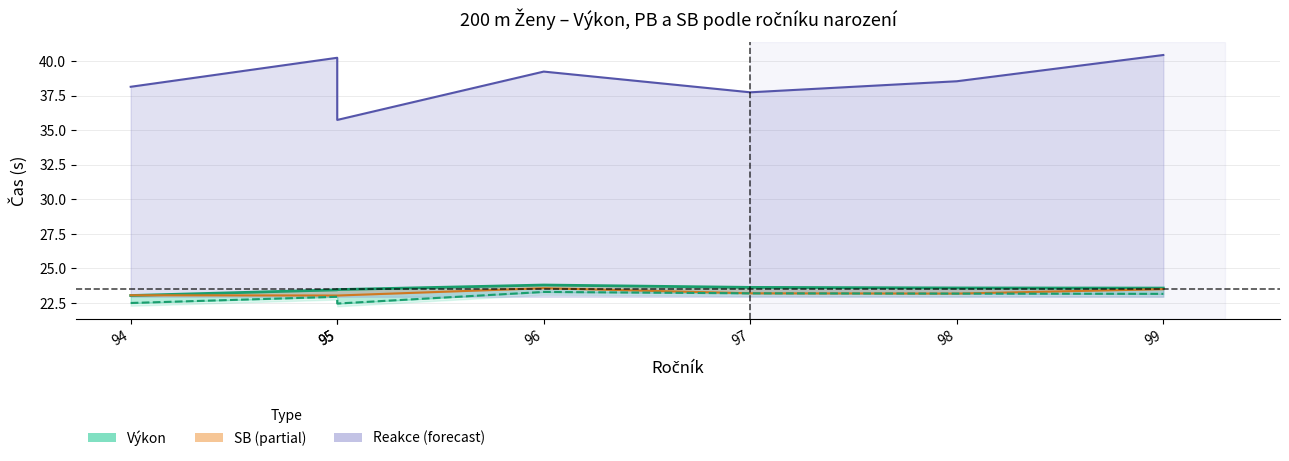

True or false: PB and SB cross at least once.

False